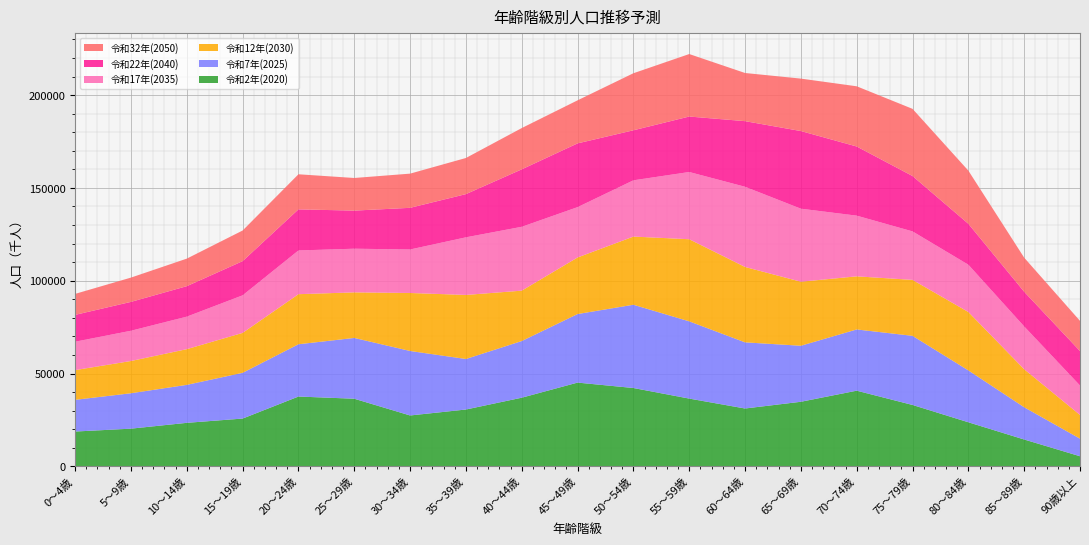

Reading left to right, what are all the values shown in this chart?

令和2年(2020): 18752.9	20294.0	23436.6	25735.9	37600.1	36421.6	27401.7	30608.8	36980.5	45113.9	42199.0	36500.3	31158.1	34784.6	40755.6	33067.3	23737.5	14461.2	5433.4
令和7年(2025): 17078.9	19081.0	20456.9	24648.4	28168.8	32751.8	34742.1	27220.7	30524.2	36933.2	44858.8	41613.6	35636.2	30178.9	32993.0	37237.6	27945.7	17368.3	9472.7
令和12年(2030): 16009.7	17377.6	19234.1	21515.0	26980.3	24554.0	31249.5	34506.0	27144.6	30485.4	36722.5	44240.0	40624.7	34507.4	28609.5	30149.5	31465.3	20484.0	12776.1
令和17年(2035): 15295.3	16289.7	17517.1	20228.8	23553.3	23516.9	23435.0	31041.8	34404.5	27109.0	30311.6	36214.0	43195.3	39332.4	32698.8	26122.7	25482.2	23058.1	15860.6
令和22年(2040): 14467.1	15562.8	16420.5	18423.0	22143.7	20528.2	22444.7	23283.3	30954.0	34354.2	26953.1	29892.0	35355.0	41830.9	37262.2	29836.4	22049.6	18681.1	18576.2
令和32年(2050): 11309.3	13080.5	14838.4	16499.0	18904.4	17577.5	18420.2	19464.1	22238.9	23192.7	30733.3	33667.0	25945.5	28257.4	32434.6	36182.6	28639.9	18367.8	16255.6